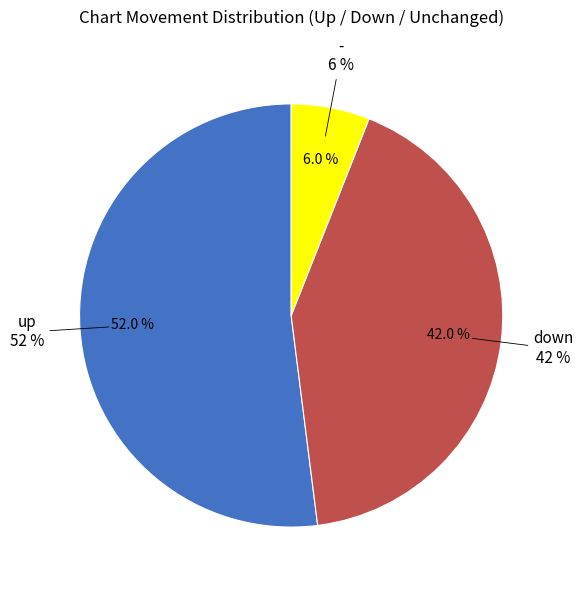

To the nearest percent, what is the difference between the down and up slice percentages?

10%